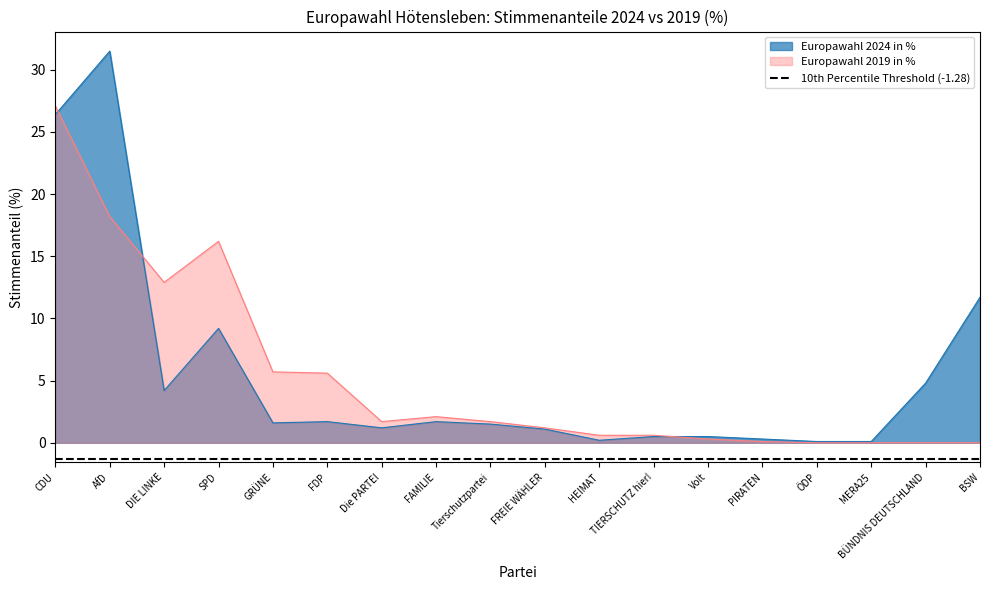

What position from the right is ÖDP?

4